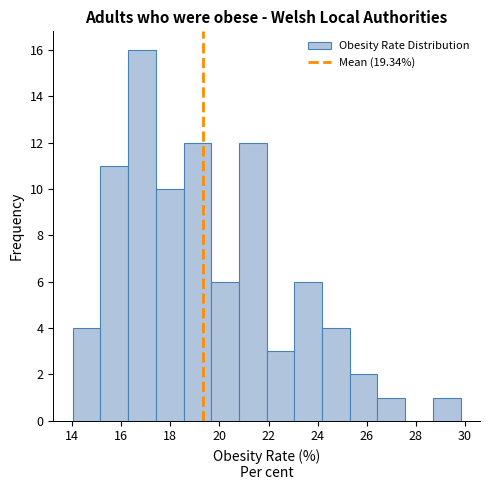

Reading left to right, list every bar in this chart as the range it spans on the x-axis followed by its height. Neither the bar edges nor the heights are printed on the chart, so give them approximately, as read against the axes.

14.0 to 15.2: 4
15.2 to 16.2: 11
16.2 to 17.4: 16
17.4 to 18.6: 10
18.6 to 19.6: 12
19.6 to 20.8: 6
20.8 to 22.0: 12
22.0 to 23.0: 3
23.0 to 24.2: 6
24.2 to 25.4: 4
25.4 to 26.4: 2
26.4 to 27.6: 1
27.6 to 28.6: 0
28.6 to 29.8: 1